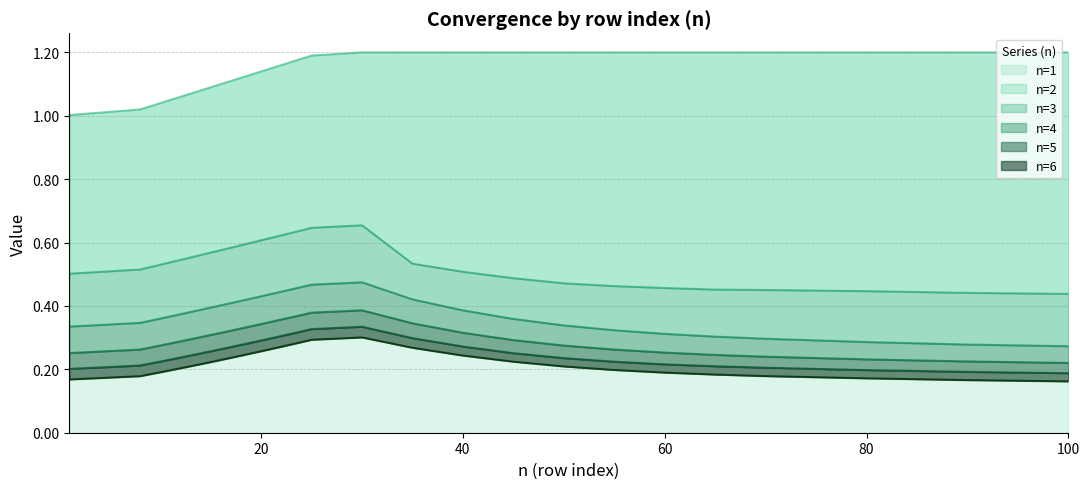

True or false: n=2 and n=3 intersect in this chart.

False